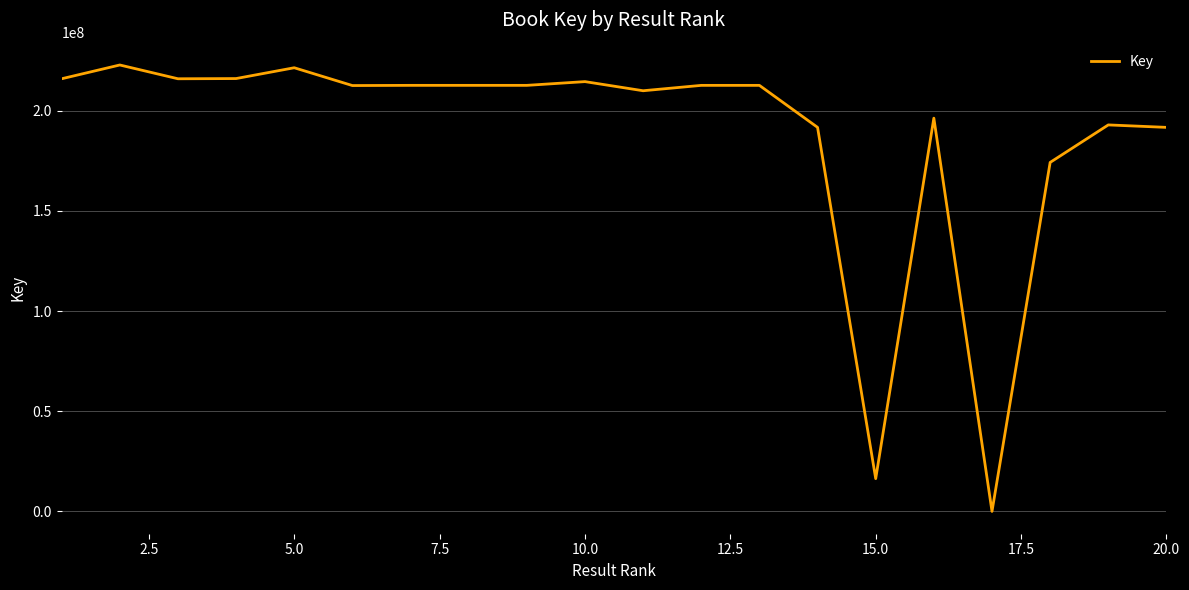

Count the number of data series in this chart.

1